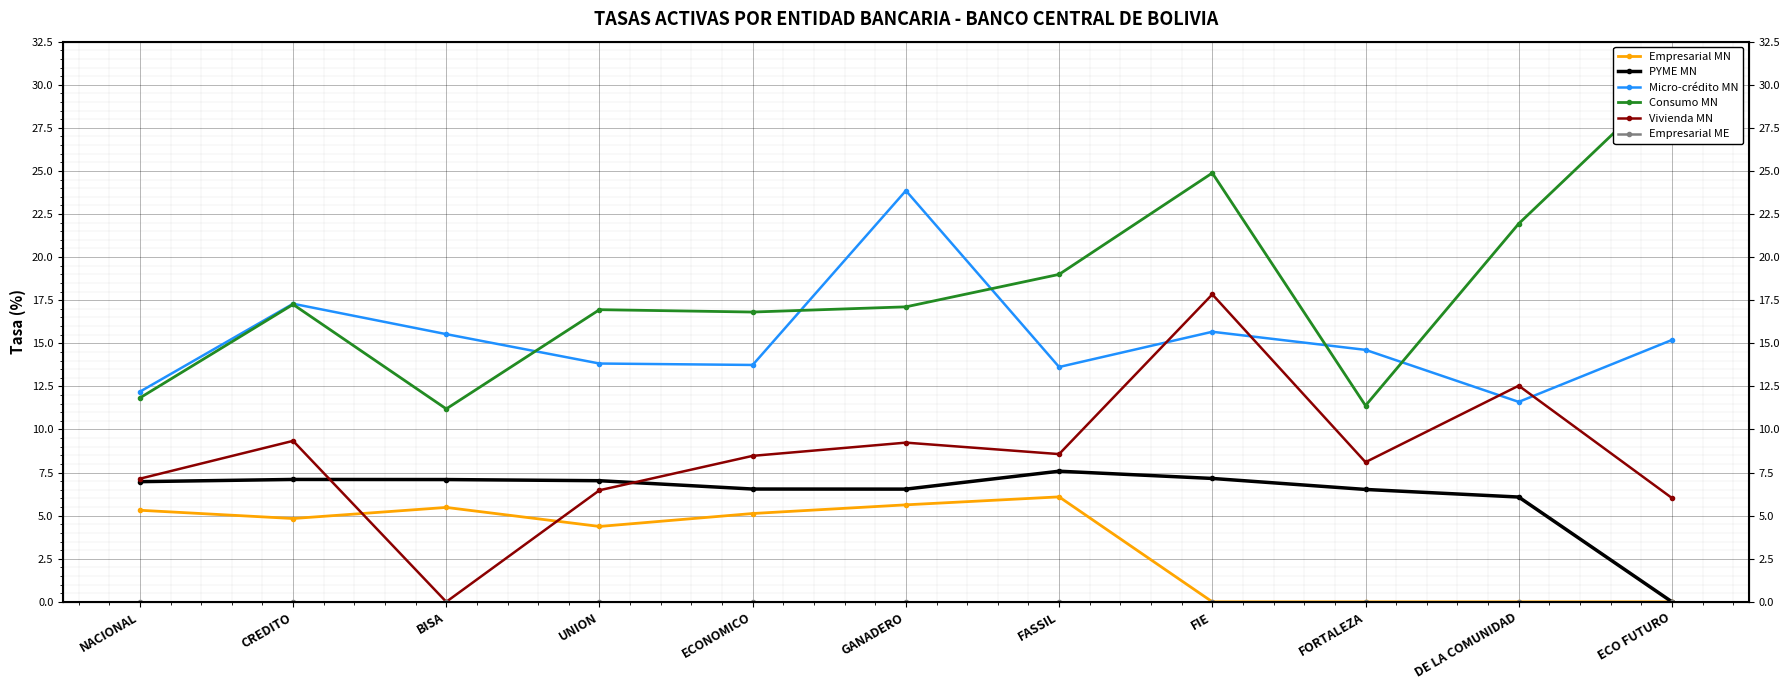

Where does the Consumo MN series first go above 17?

CREDITO